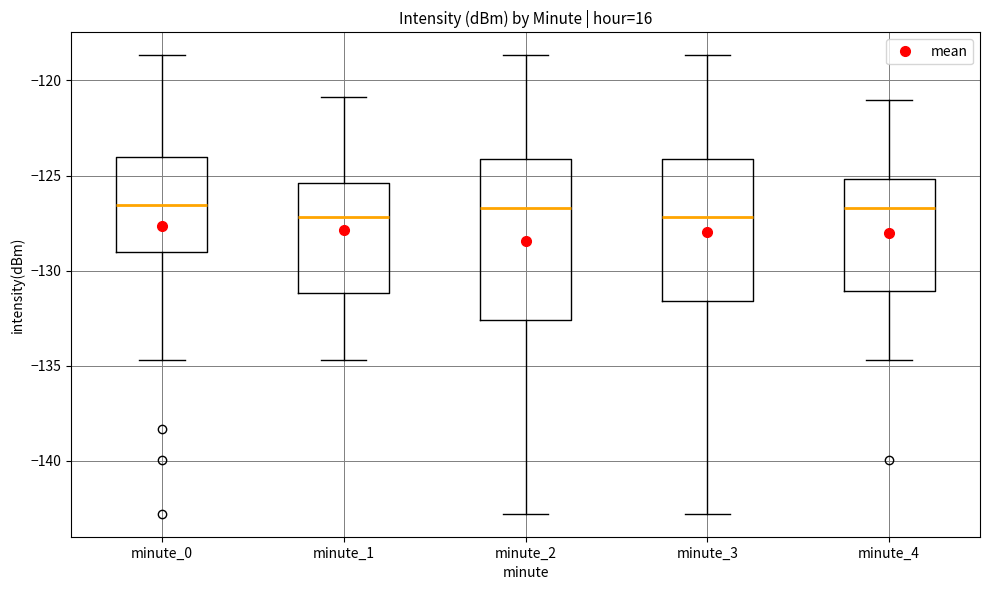

Reading left to right, read every box against the y-axis: the position of its median line, the range the box covers, and the ends of its whiskers. The values are not printed on the chart, so give them approximately, as read against the axis.

minute_0: median -126.5, box -129.0 to -124.0, whiskers -134.5 to -118.5
minute_1: median -127.0, box -131.0 to -125.5, whiskers -134.5 to -121.0
minute_2: median -126.5, box -132.5 to -124.0, whiskers -143.0 to -118.5
minute_3: median -127.0, box -131.5 to -124.0, whiskers -143.0 to -118.5
minute_4: median -126.5, box -131.0 to -125.0, whiskers -134.5 to -121.0